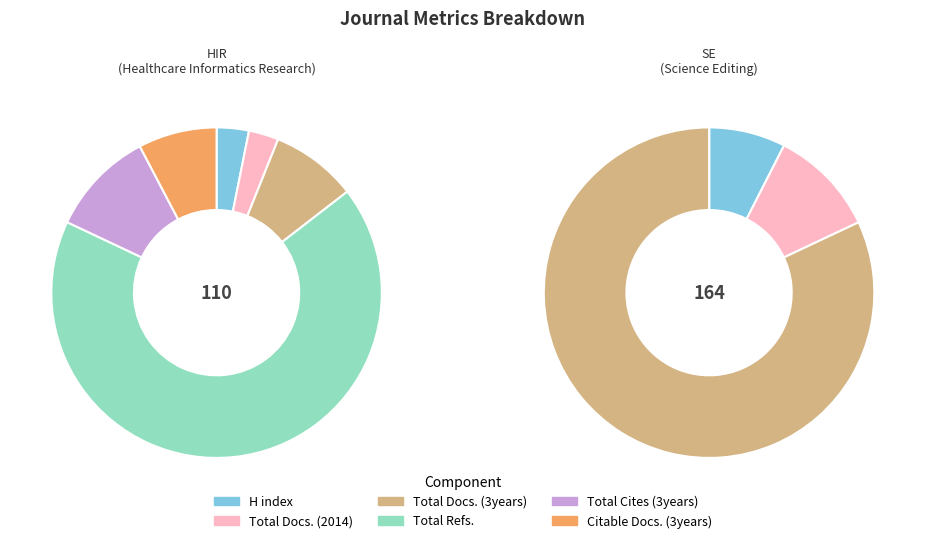

To the nearest percent, what percentage of the pie is Healthcare Informatics Research?

40%